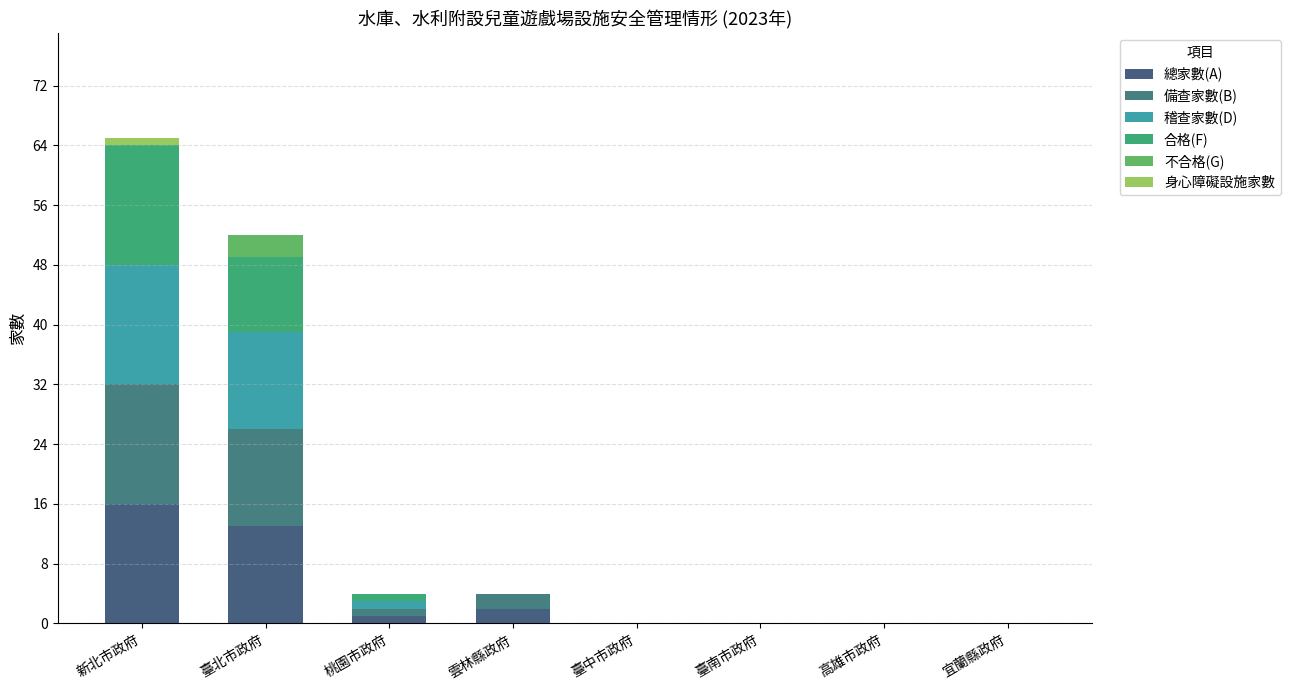

What is the total value across all series at 雲林縣政府?

4